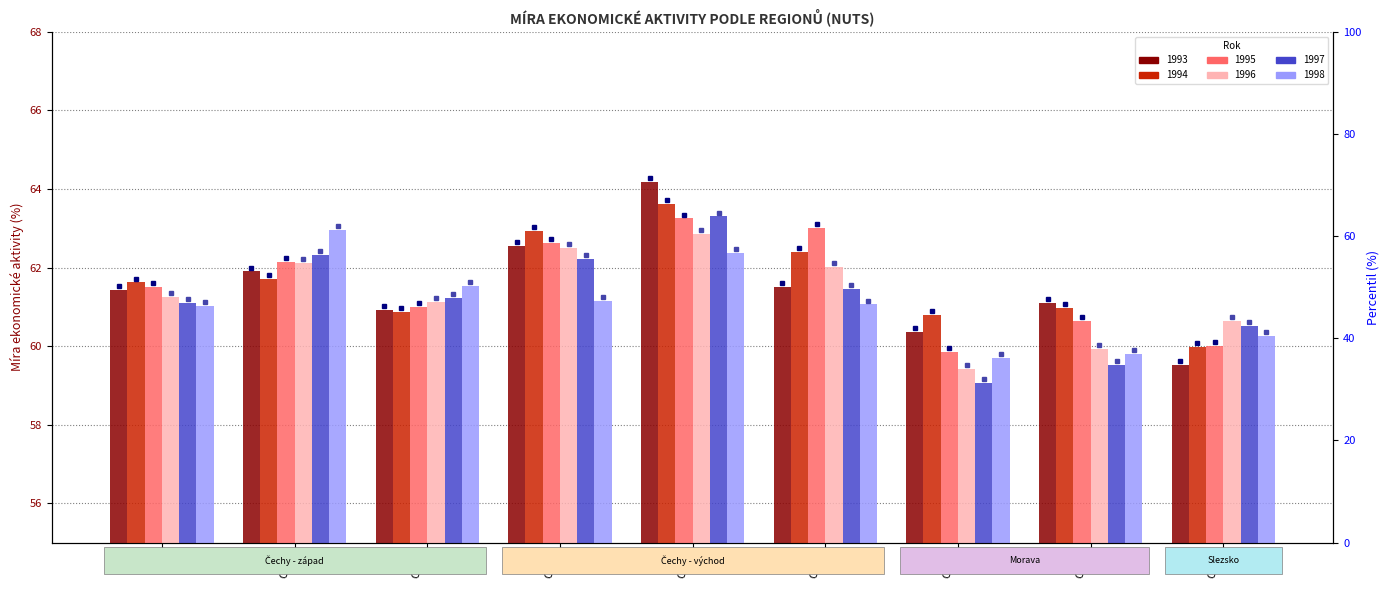

Reading right to left, what are all the values shown in this chart?

1993: 59.5	61.1	60.4	61.5	64.2	62.6	60.9	61.9	61.4
1994: 60.0	61.0	60.8	62.4	63.6	62.9	60.9	61.7	61.6
1995: 60.0	60.6	59.9	63.0	63.2	62.6	61.0	62.1	61.5
1996: 60.6	59.9	59.4	62.0	62.9	62.5	61.1	62.1	61.2
1997: 60.5	59.5	59.1	61.5	63.3	62.2	61.2	62.3	61.1
1998: 60.3	59.8	59.7	61.1	62.4	61.1	61.5	63.0	61.0